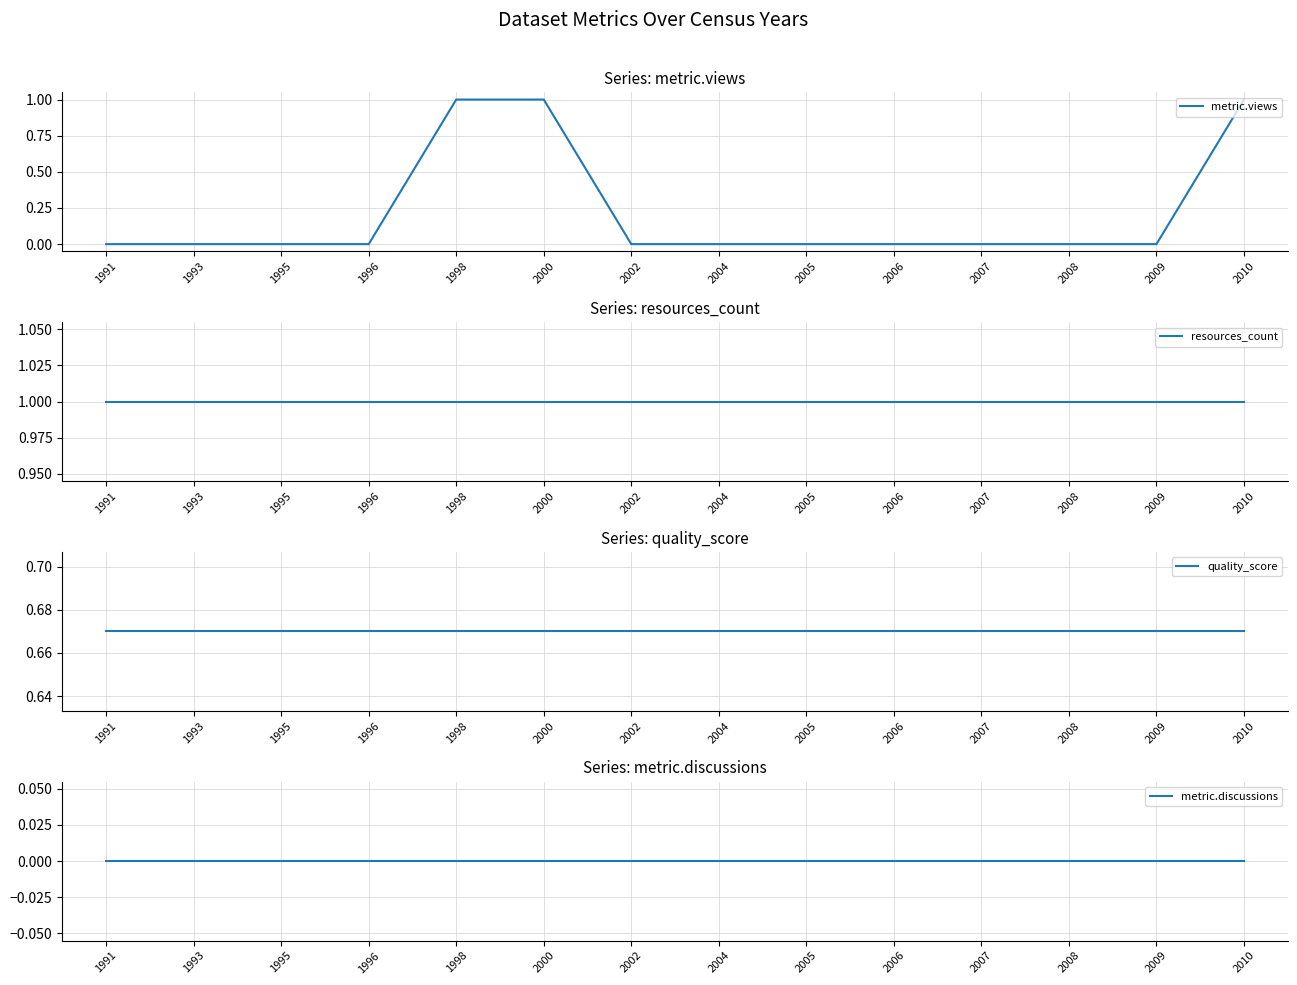

Reading left to right, extract all data points from this chart.

metric.views: 0.0	0.0	0.0	0.0	1.0	1.0	0.0	0.0	0.0	0.0	0.0	0.0	0.0	1.0
resources_count: 1.0	1.0	1.0	1.0	1.0	1.0	1.0	1.0	1.0	1.0	1.0	1.0	1.0	1.0
quality_score: 0.7	0.7	0.7	0.7	0.7	0.7	0.7	0.7	0.7	0.7	0.7	0.7	0.7	0.7
metric.discussions: 0.0	0.0	0.0	0.0	0.0	0.0	0.0	0.0	0.0	0.0	0.0	0.0	0.0	0.0